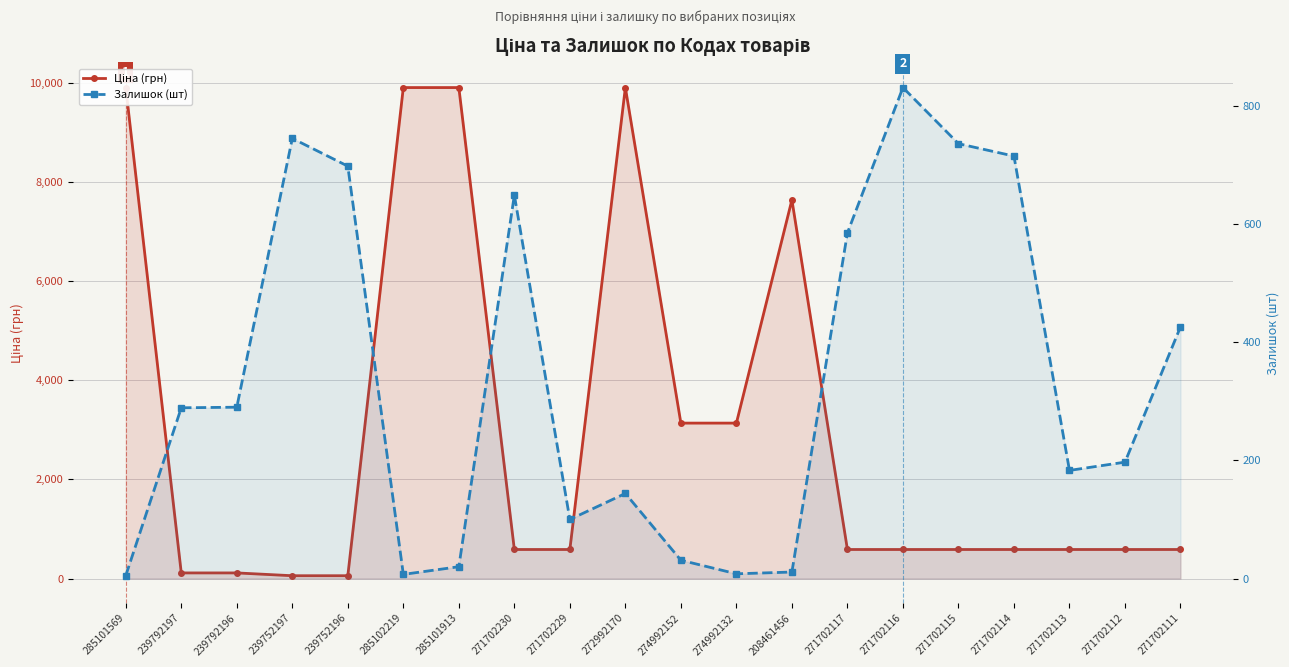

At which category is the sum across all series the highest?

272992170